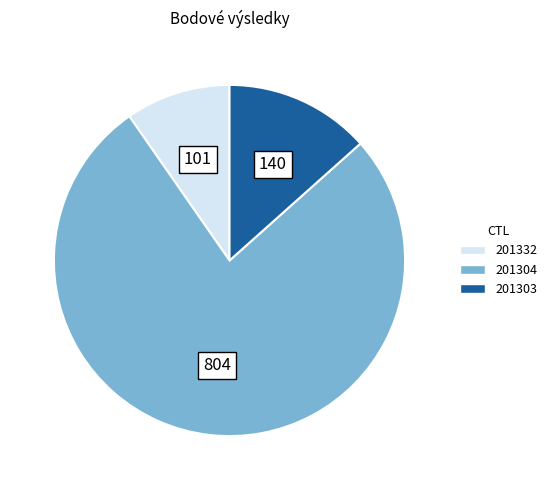

True or false: 201332 accounts for 10% of the total.

True